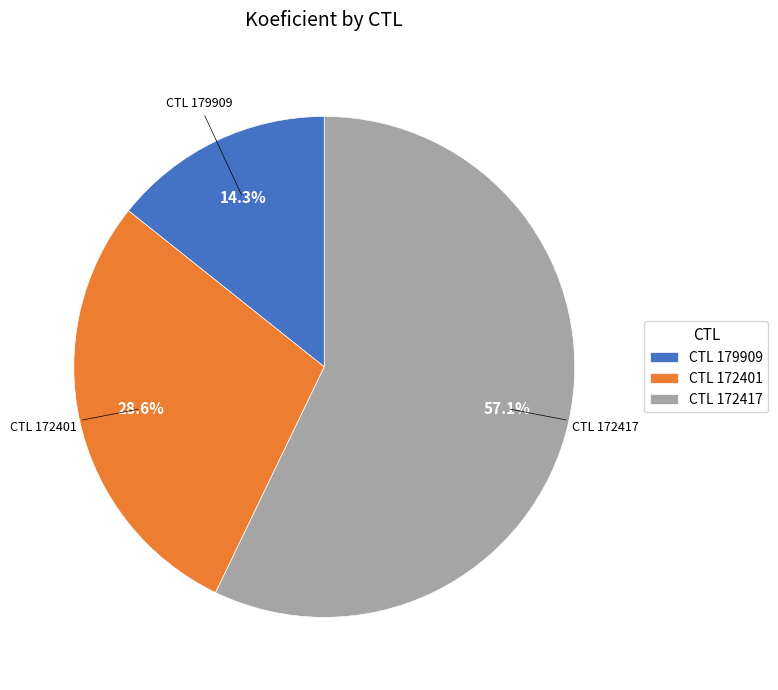

What is the total percentage of CTL 172401 and CTL 179909?

42.9%